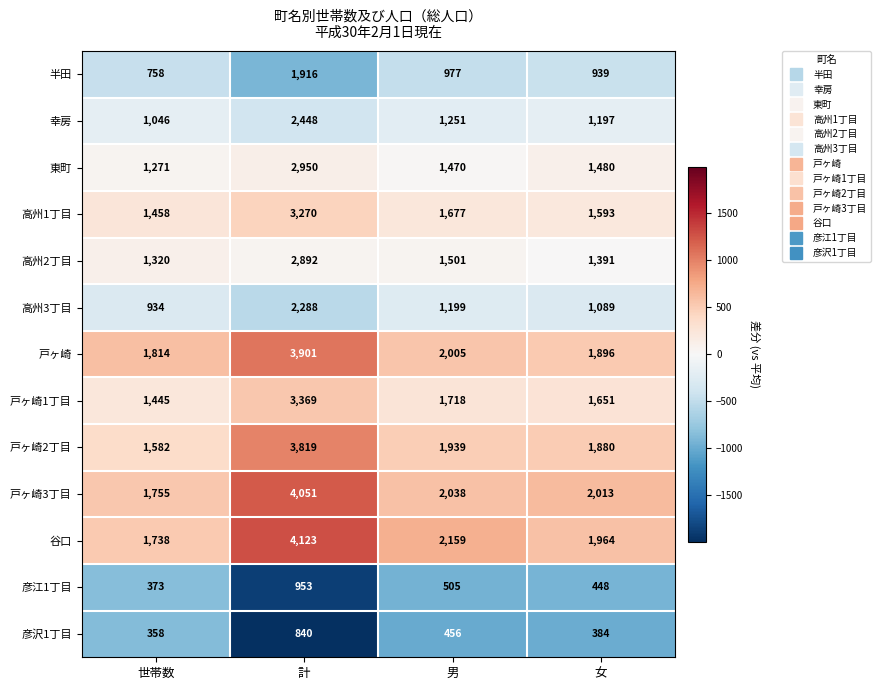

What is the approximate value of 高州3丁目 at 世帯数, to the nearest 100?

900